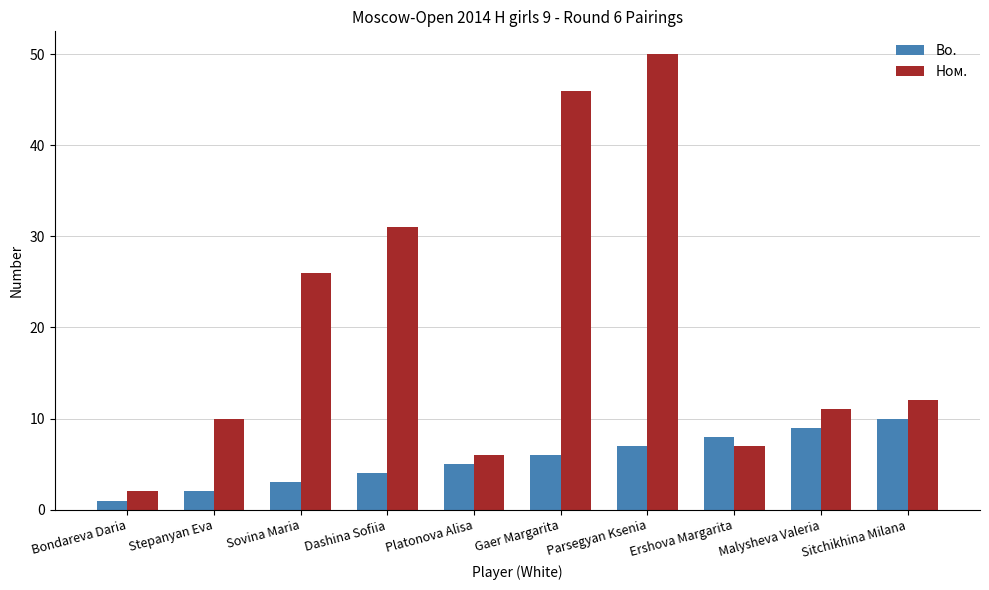

What is the average value of the Ном. series?

20